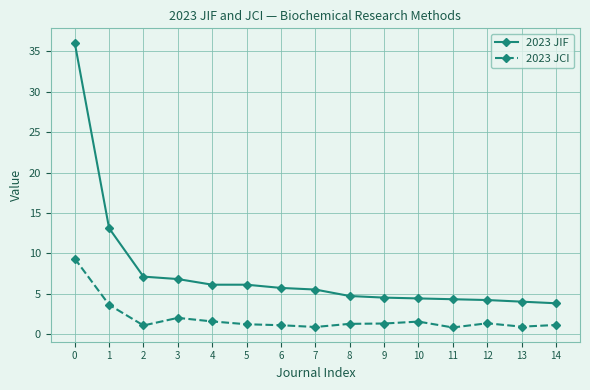

What is the greatest value displayed?

36.1